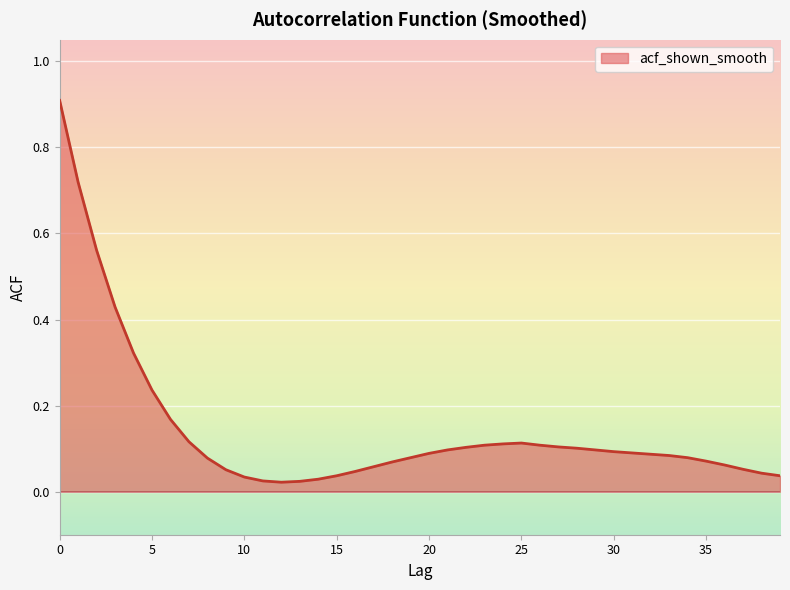

What is the maximum value shown in the chart?

0.9